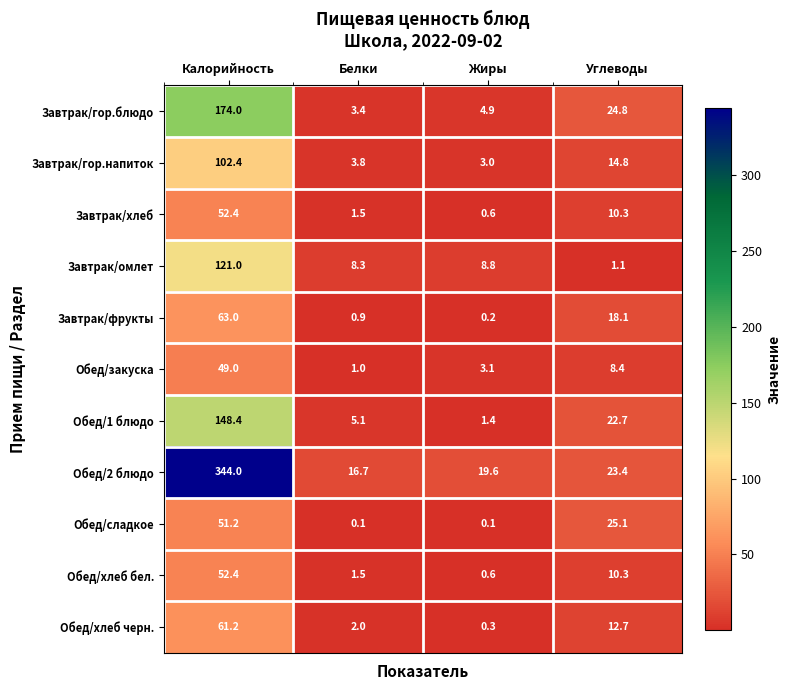

Read the Обед/закуска value at Белки.

1.0